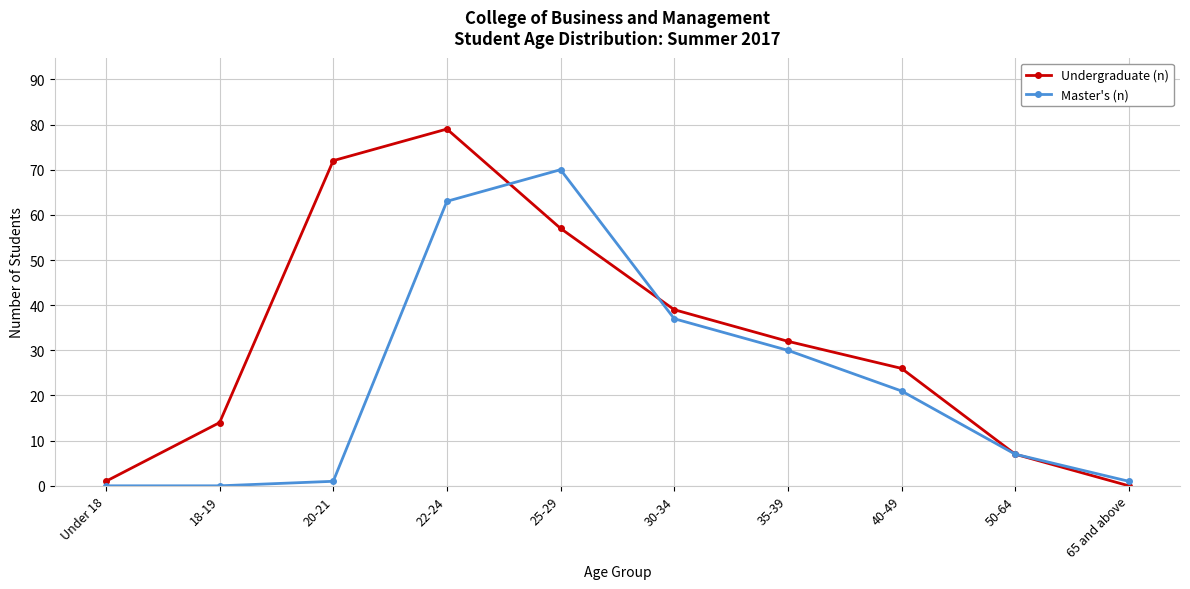

Reading left to right, what are all the values shown in this chart?

Undergraduate (n): Under 18=1	18-19=14	20-21=72	22-24=79	25-29=57	30-34=39	35-39=32	40-49=26	50-64=7	65 and above=0
Master's (n): Under 18=0	18-19=0	20-21=1	22-24=63	25-29=70	30-34=37	35-39=30	40-49=21	50-64=7	65 and above=1